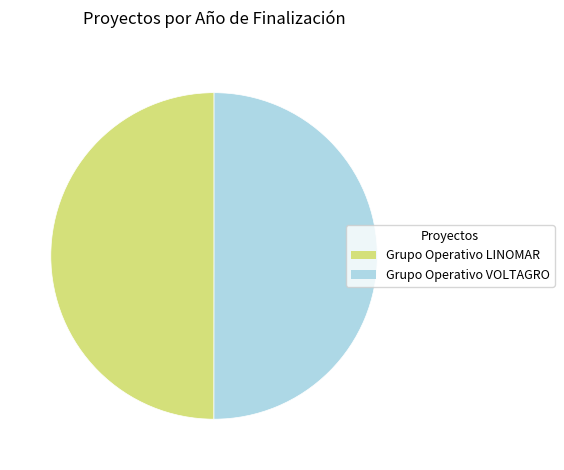

What is the ratio of the value at Grupo Operativo LINOMAR to the value at Grupo Operativo VOLTAGRO?

1.0